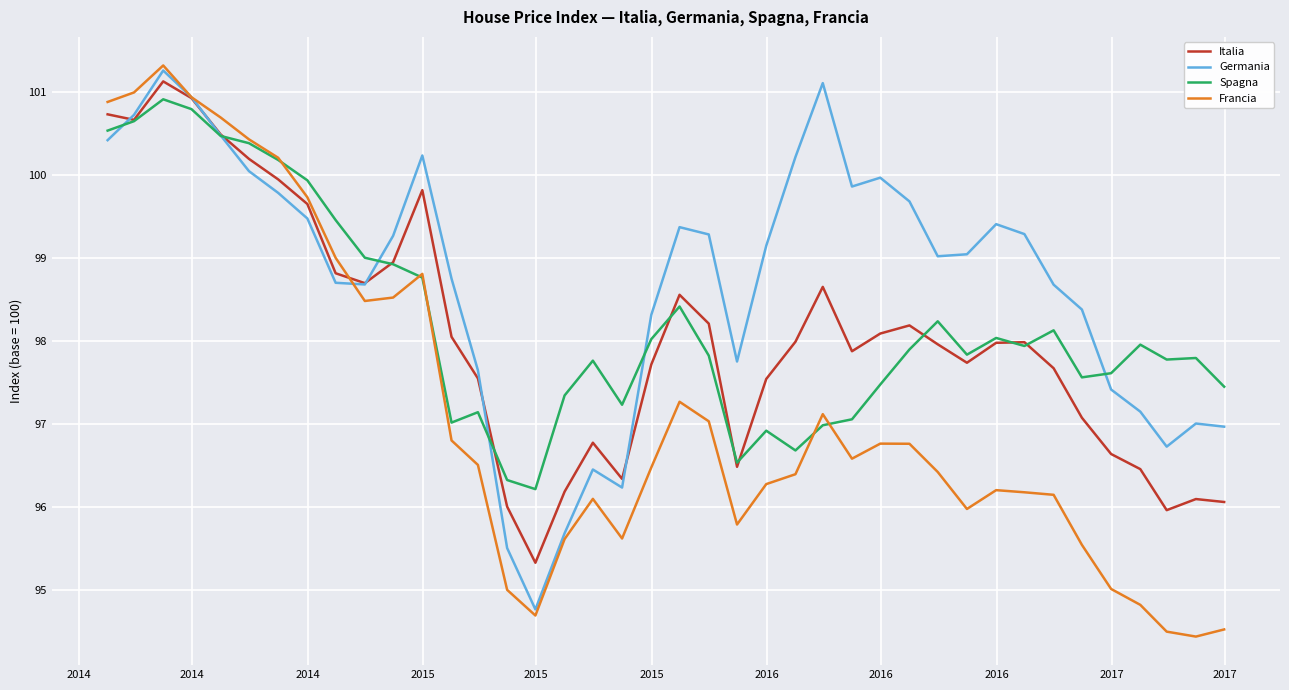

Which series has the largest range (max minus min)?

Francia